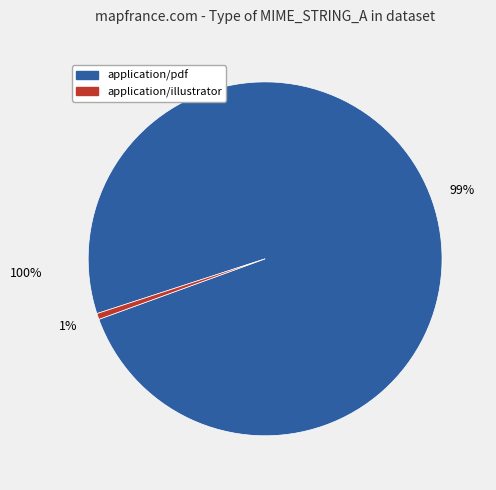

How many slices are in this pie chart?

2